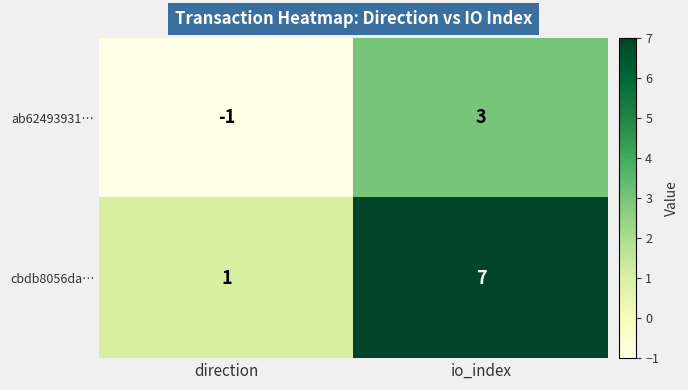

Count the number of data series in this chart.

2